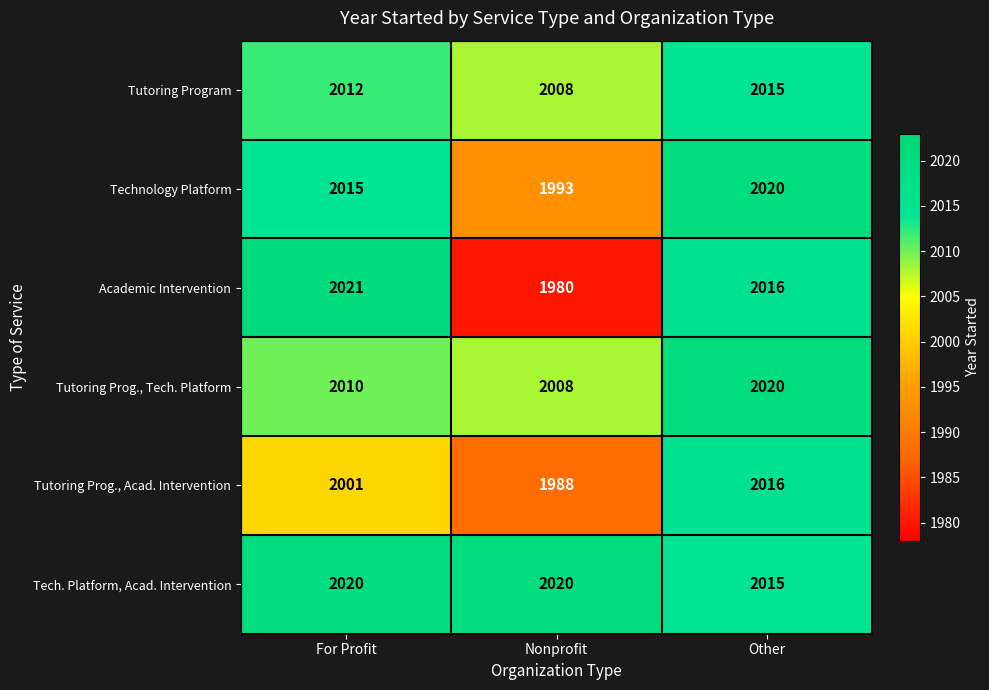

At which category is the sum across all series the highest?

Other